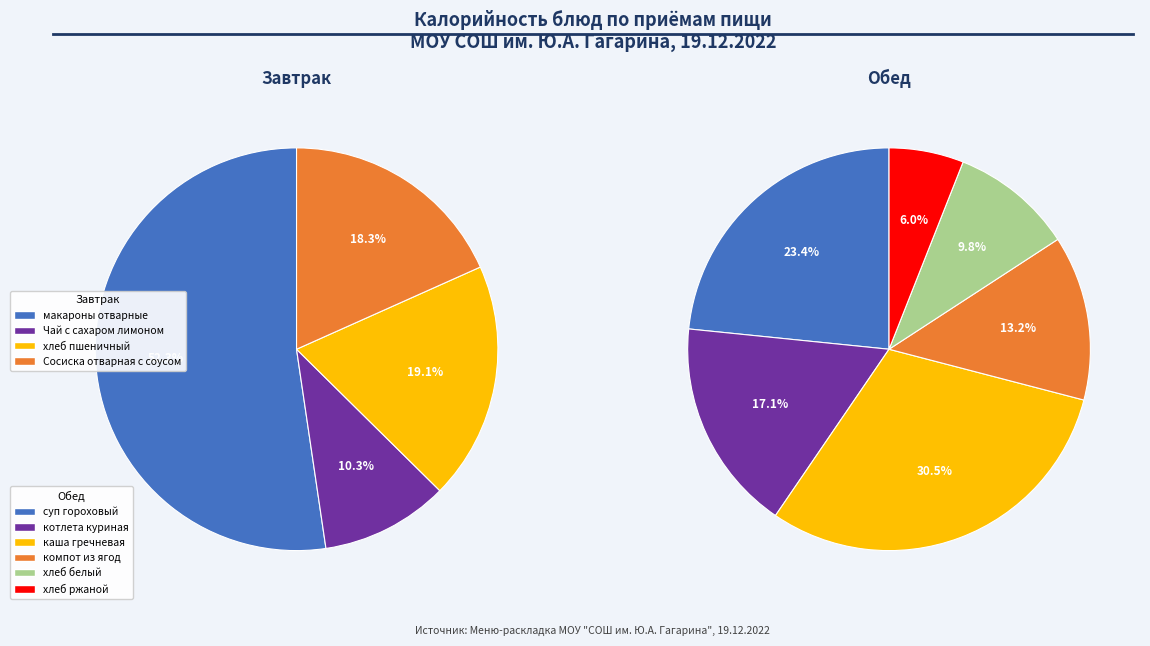

Count the number of slices in the pie.

10